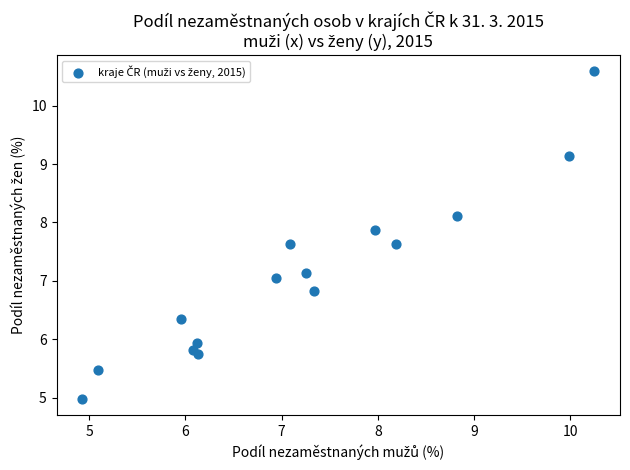

What is the range of Y values (max minus min)?

5.6